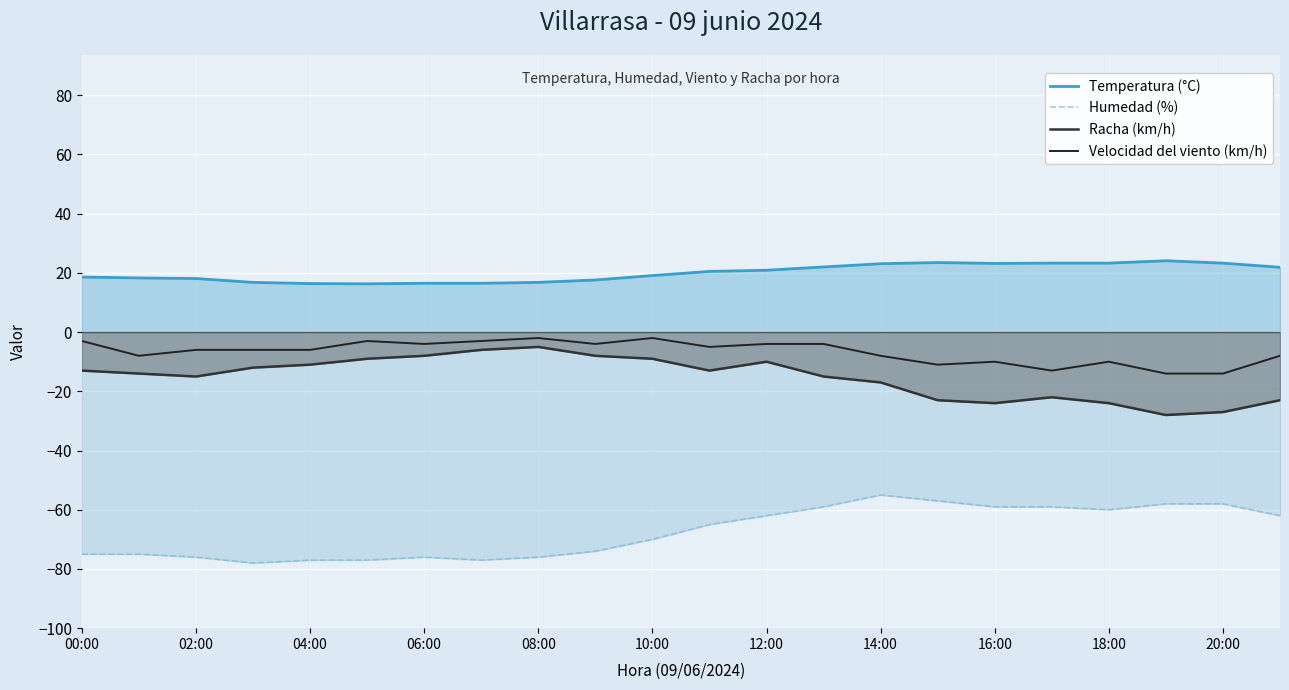

At which category is the sum across all series the highest?

12:00